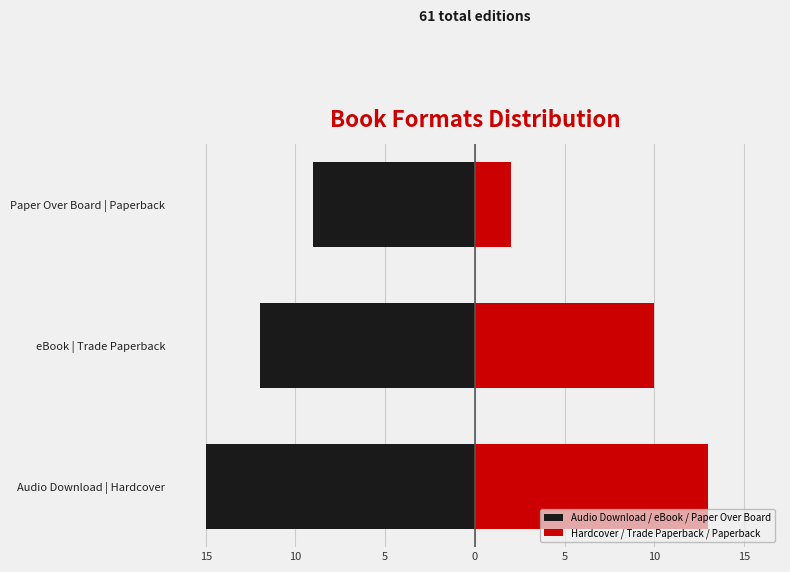

What is the difference between the Audio Download / eBook / Paper Over Board values at Audio Download | Hardcover and eBook | Trade Paperback?

3